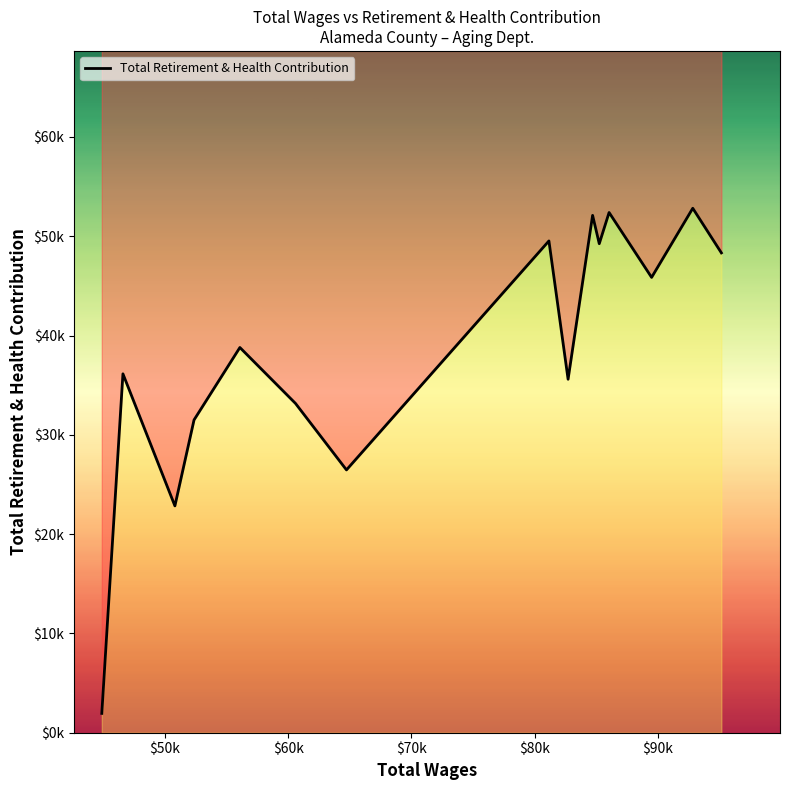

What is the greatest value displayed?

52818